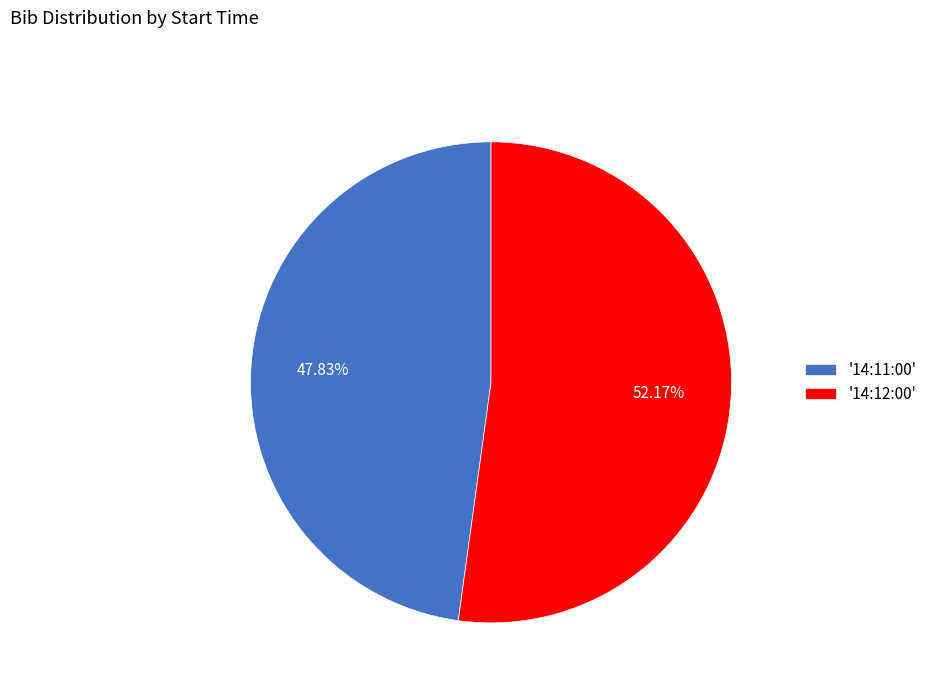

Is the sum of '14:11:00' and '14:12:00' greater than half?

Yes